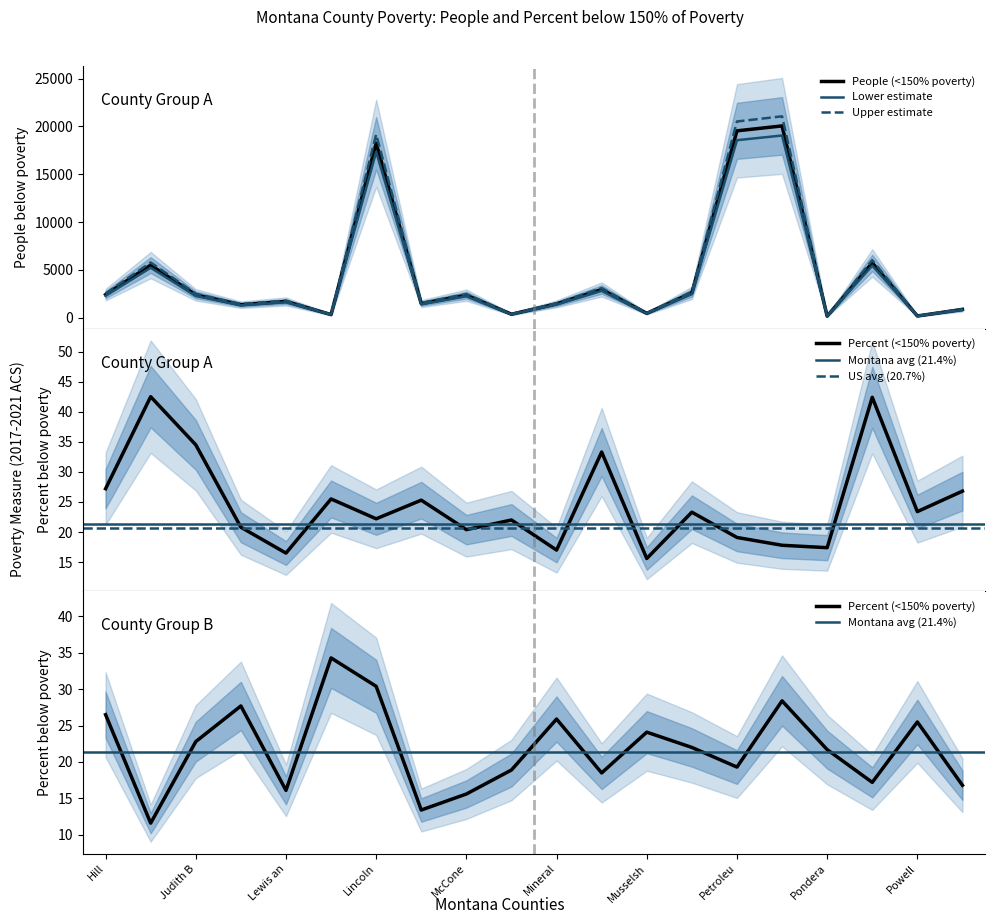

Does the chart display data point markers on the line(s)?

No